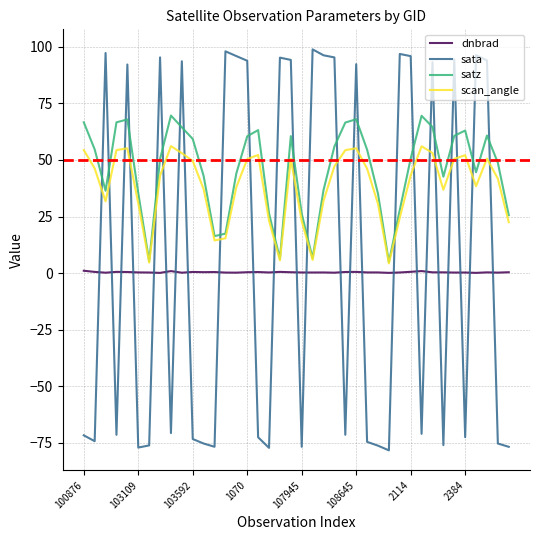

Does the chart have visible grid lines?

Yes